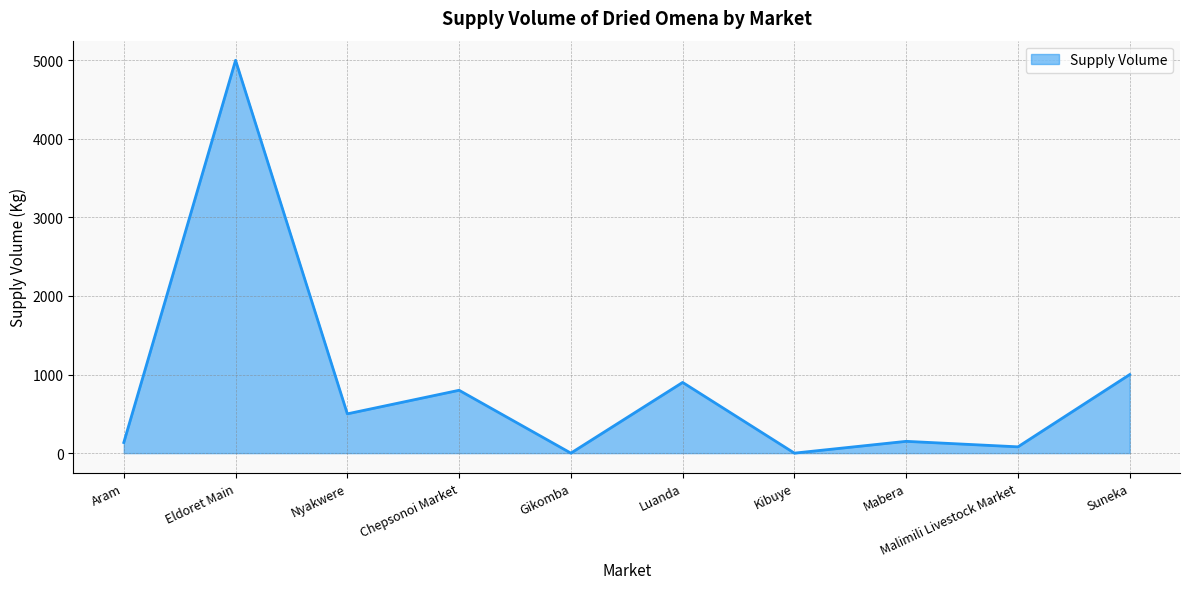

Does the chart have visible grid lines?

Yes